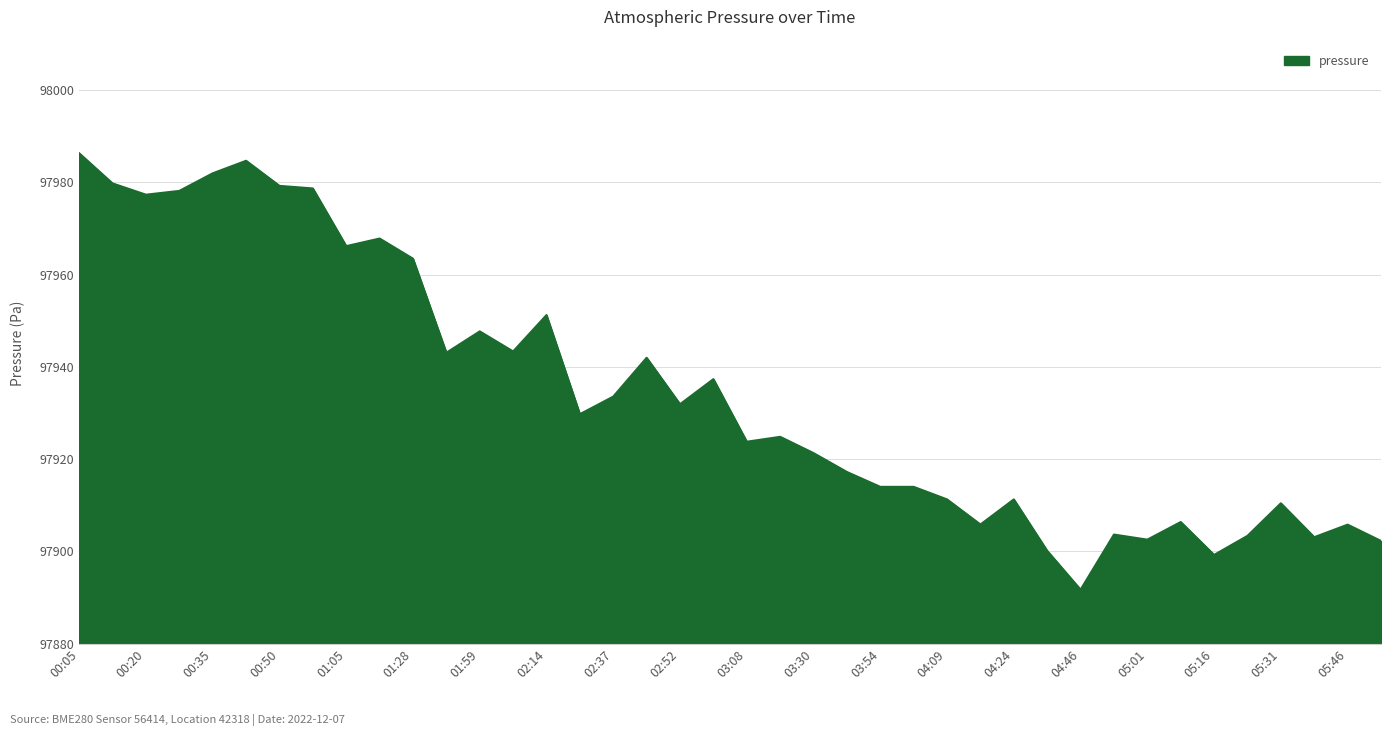

Does the chart have visible grid lines?

Yes